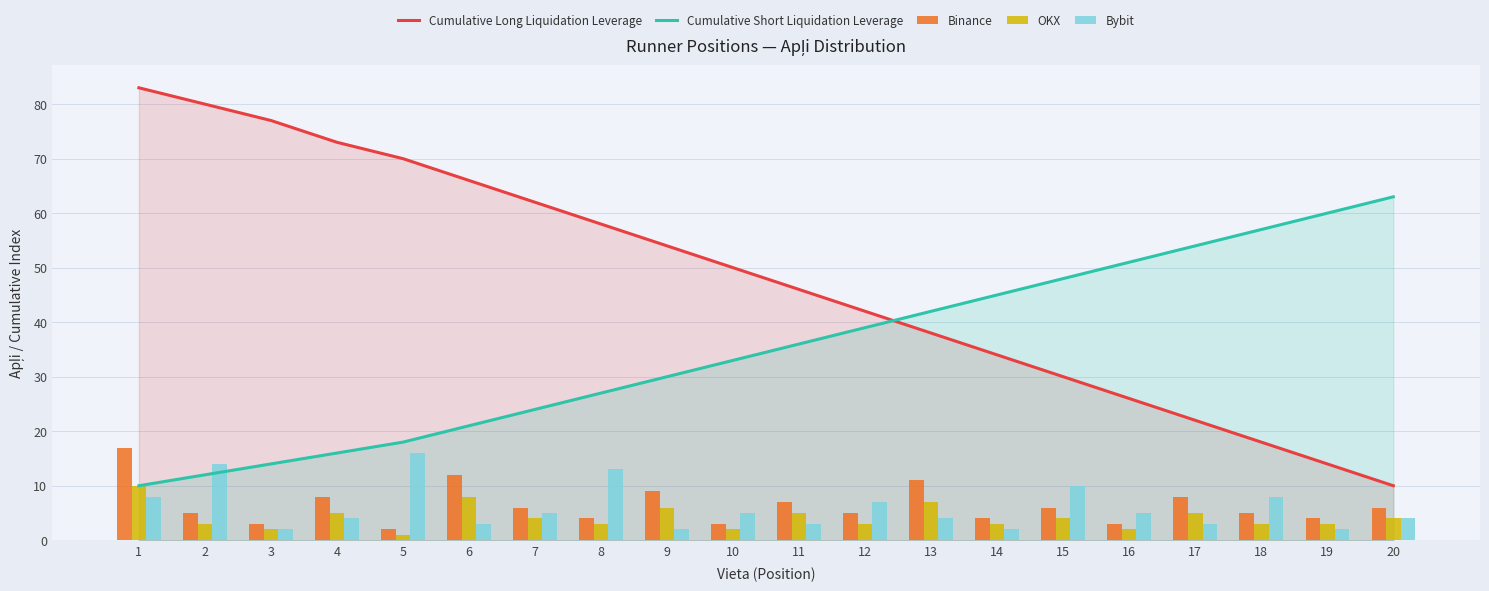

What is the spread (max minus min) of values at 4?

69